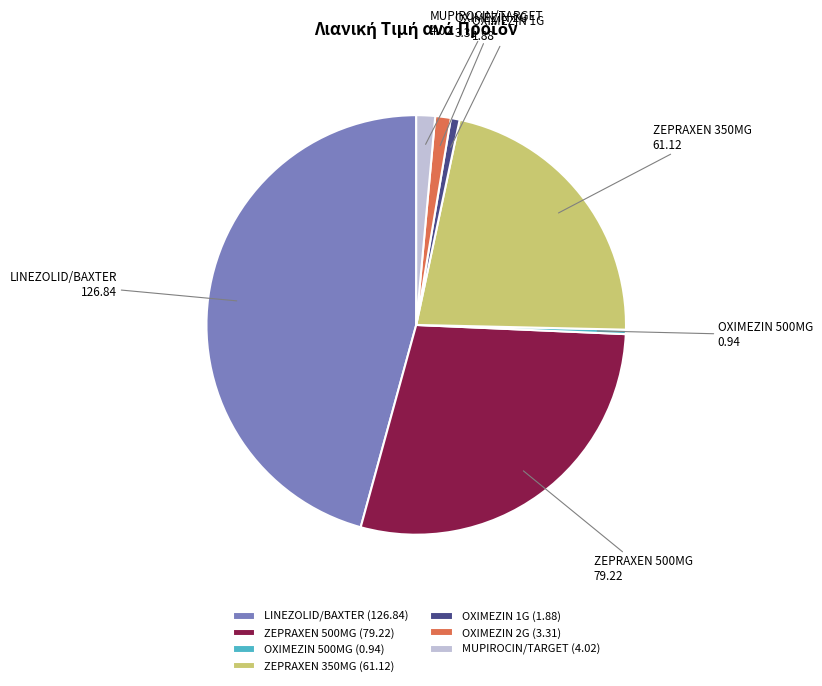

Combined, do LINEZOLID/BAXTER and OXIMEZIN 2G account for over 50%?

No